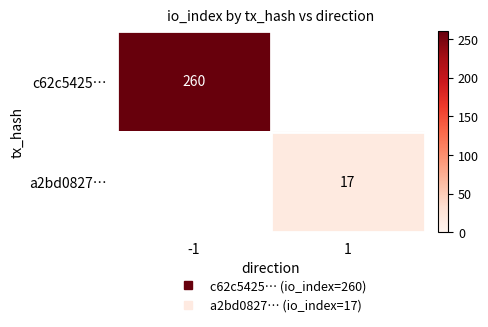

Rank the series at 1 from highest to lowest value.

a2bd0827…, c62c5425…